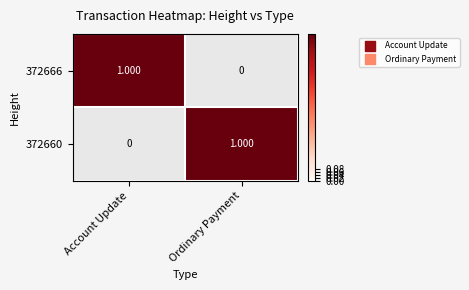

List the labels in order of 372666 value, largest first.

Account Update, Ordinary Payment